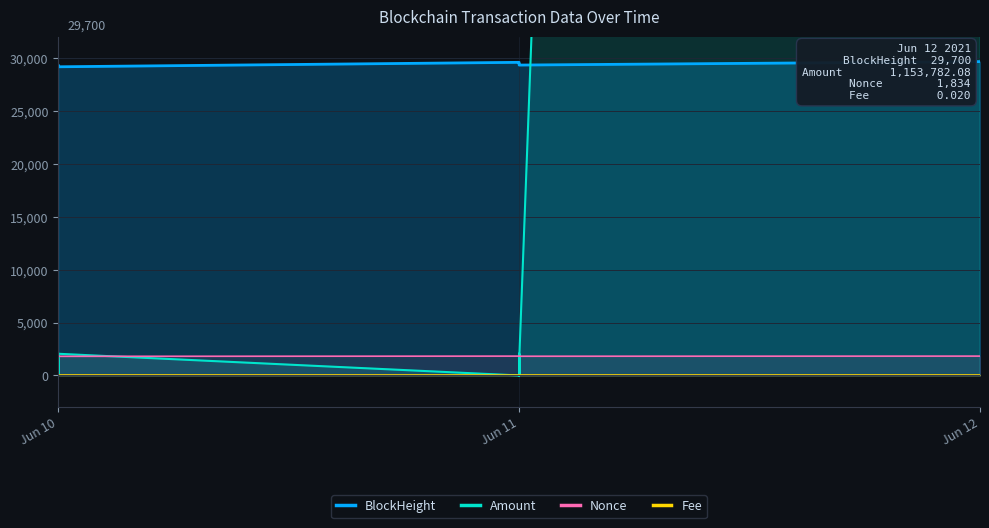

What is the difference between the highest and lowest values at Jun 12?

1153782.1